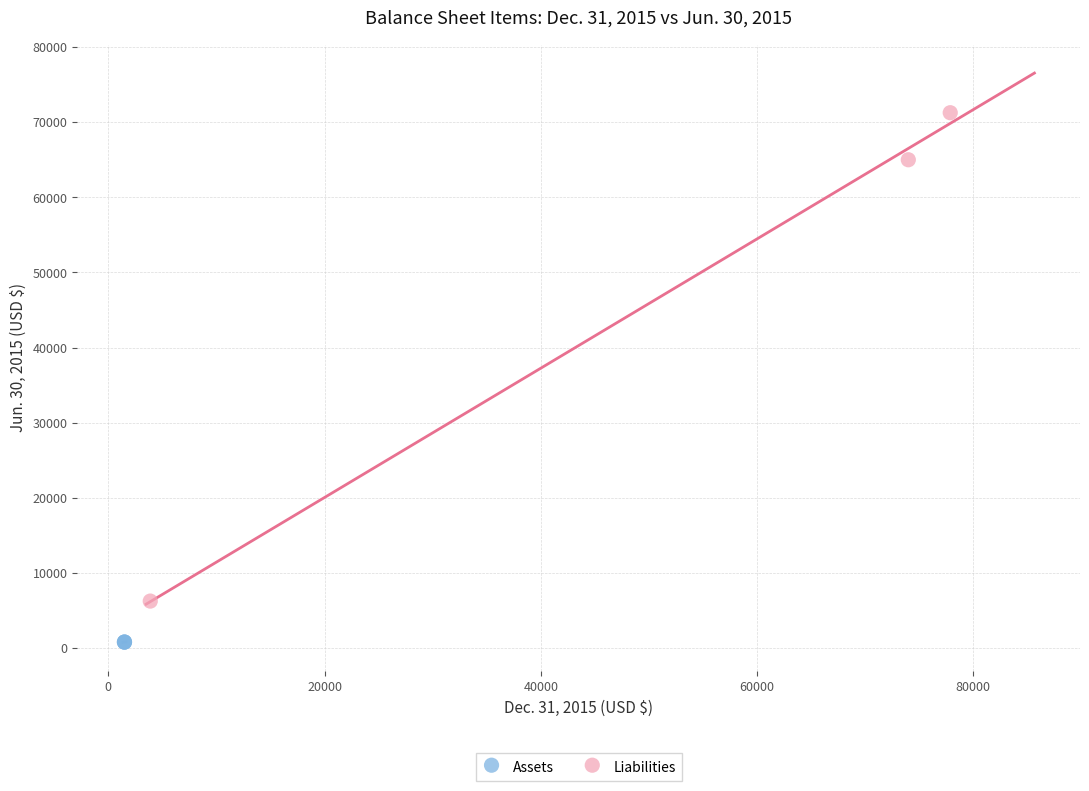

What are all the series names shown in the legend?

Assets, Liabilities